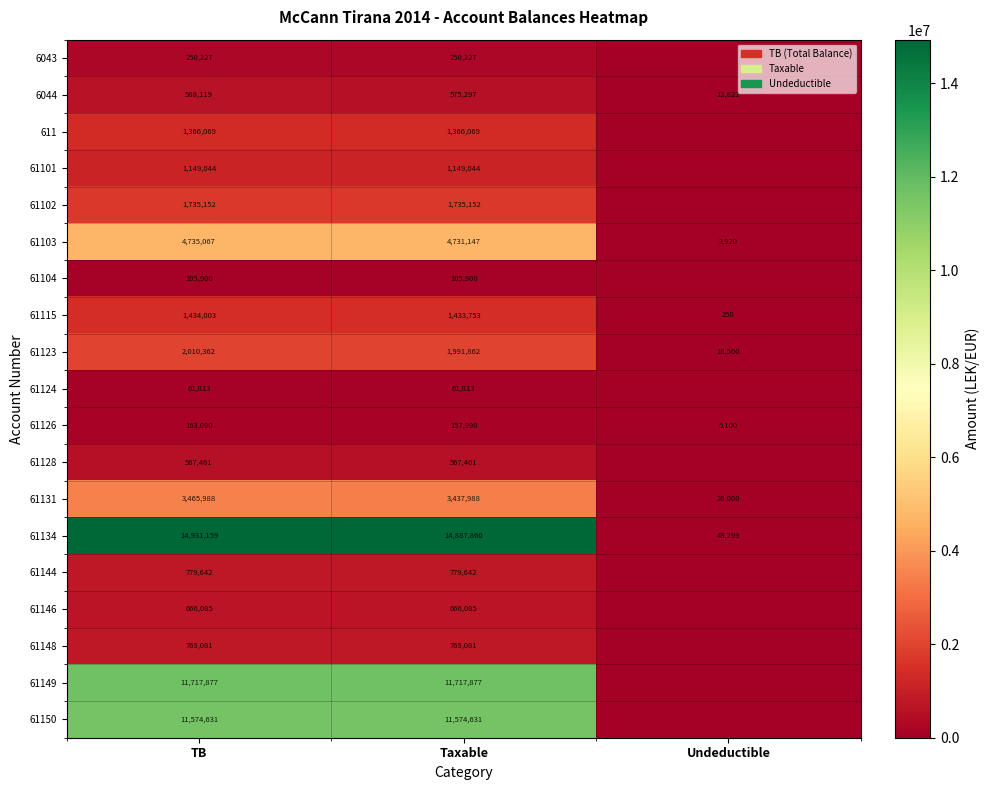

The 61131 series shows 5591600.8 at TB. True or false?

False